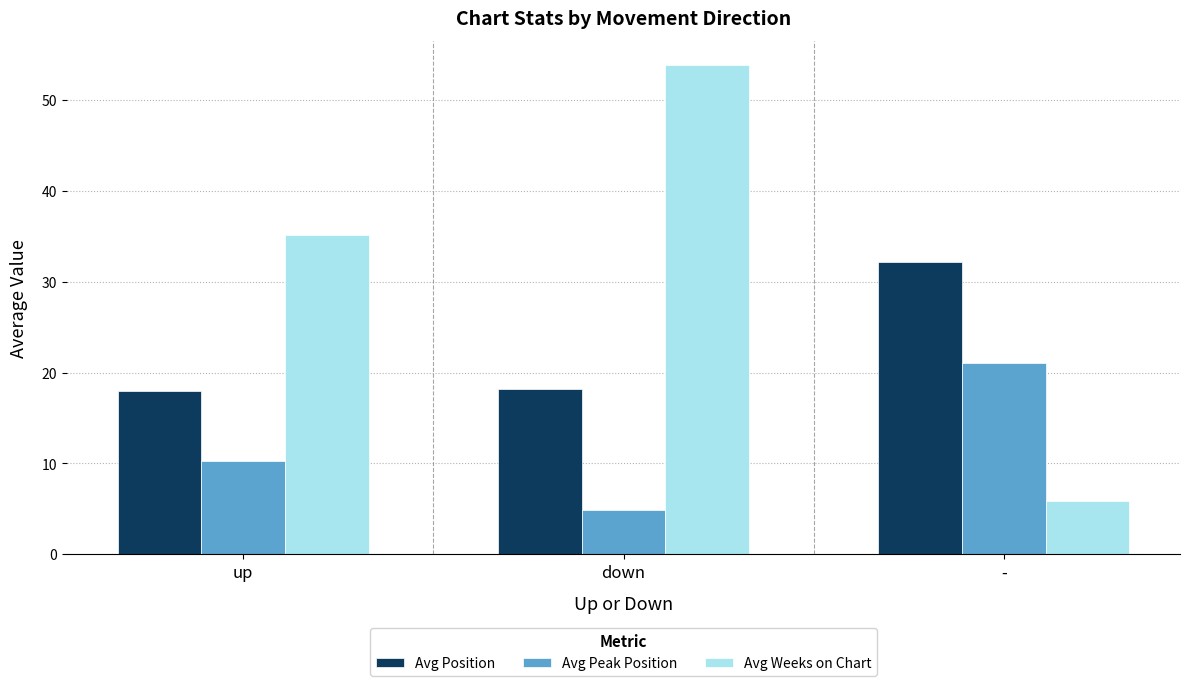

True or false: Avg Peak Position has a value of 8.7 at -.

False